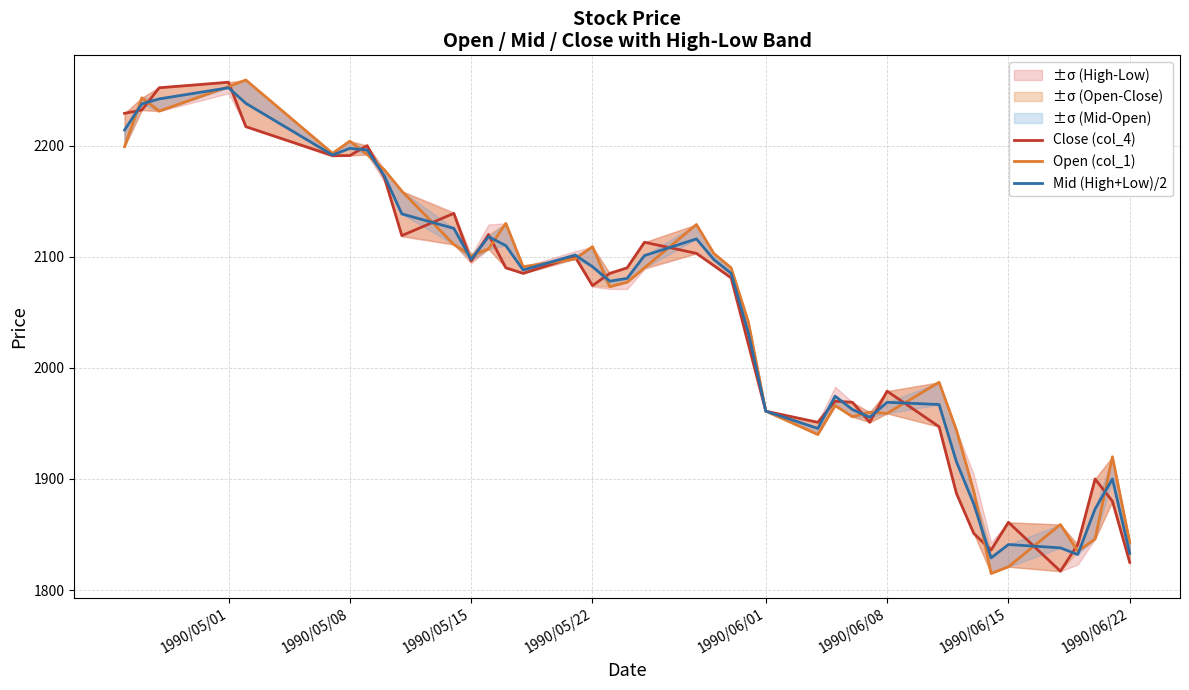

Reading left to right, extract all data points from this chart.

Close (col_4): 2229.0	2232.0	2252.0	2257.0	2217.0	2191.0	2191.0	2200.0	2171.0	2119.0	2139.0	2096.0	2120.0	2090.0	2085.0	2100.0	2074.0	2085.0	2090.0	2113.0	2103.0	2092.0	2081.0	2021.0	1961.0	1951.0	1970.0	1969.0	1951.0	1979.0	1947.0	1887.0	1851.0	1836.0	1861.0	1817.0	1841.0	1900.0	1880.0	1825.0
Open (col_1): 2199.0	2243.0	2231.0	2253.0	2259.0	2193.0	2204.0	2192.0	2178.0	2159.0	2111.0	2101.0	2107.0	2130.0	2091.0	2098.0	2109.0	2073.0	2077.0	2090.0	2129.0	2103.0	2090.0	2041.0	1961.0	1940.0	1966.0	1956.0	1960.0	1959.0	1987.0	1944.0	1889.0	1815.0	1821.0	1859.0	1835.0	1846.0	1920.0	1843.0
Mid (High+Low)/2: 2214.0	2237.5	2242.0	2252.0	2238.0	2191.5	2197.5	2196.0	2172.5	2138.5	2125.5	2097.5	2118.0	2110.0	2088.0	2101.5	2091.0	2078.0	2080.5	2101.0	2116.0	2097.5	2085.0	2031.0	1961.0	1945.5	1974.5	1962.5	1955.5	1969.0	1967.0	1915.5	1877.5	1829.0	1841.0	1838.0	1832.0	1873.0	1900.0	1833.0